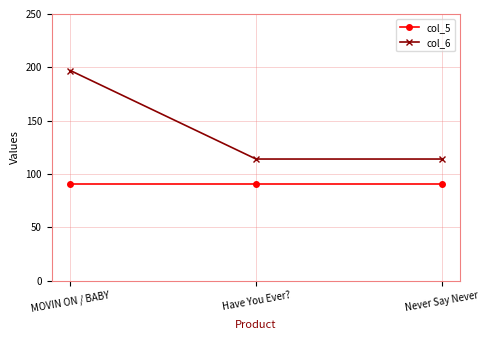

Rank the series at Have You Ever? from lowest to highest value.

col_5, col_6